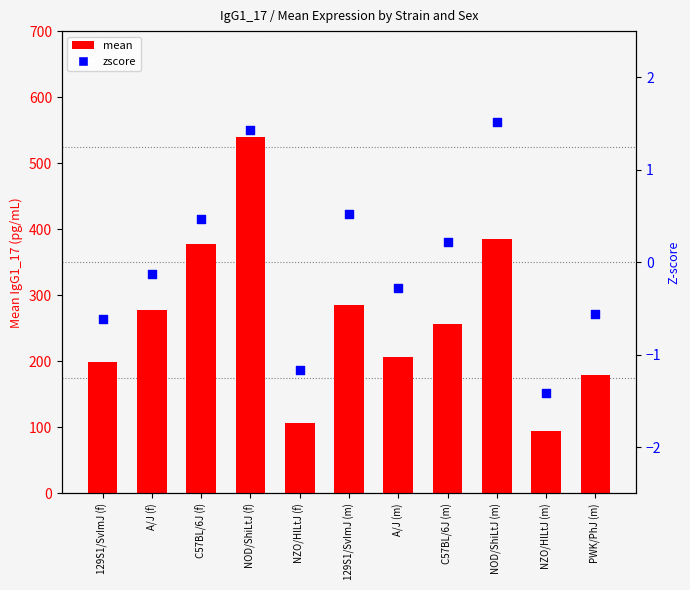

At how many categories does at least one series exceed 456?

1